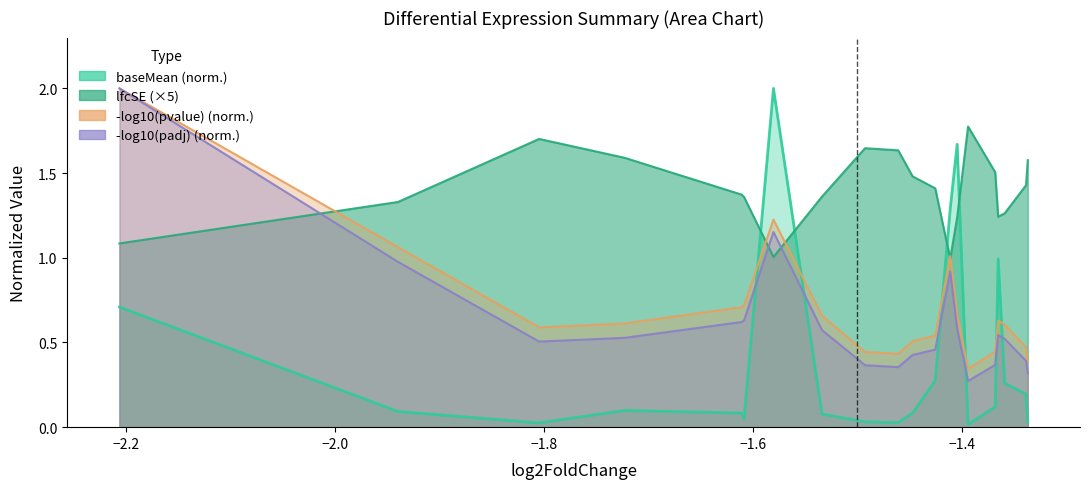

How many intersections are there between lfcSE and baseMean?

4